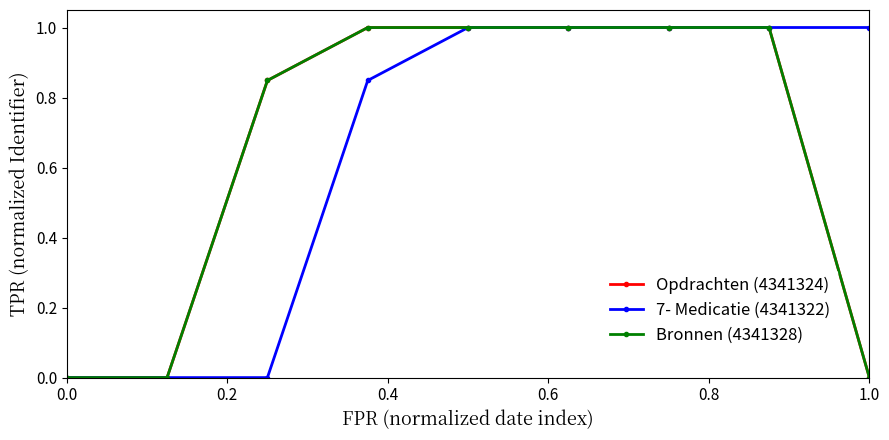

What is the maximum value shown in the chart?

1.0